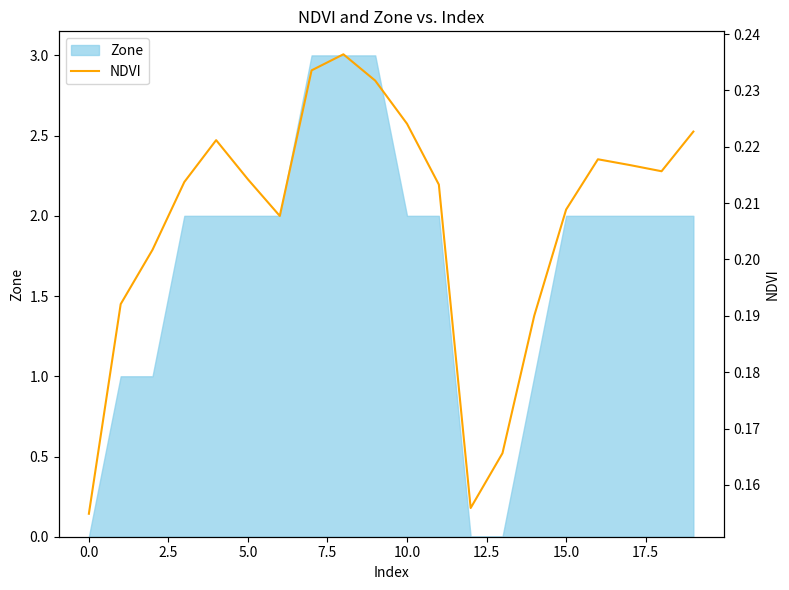

What is the highest value of the Zone series?

3